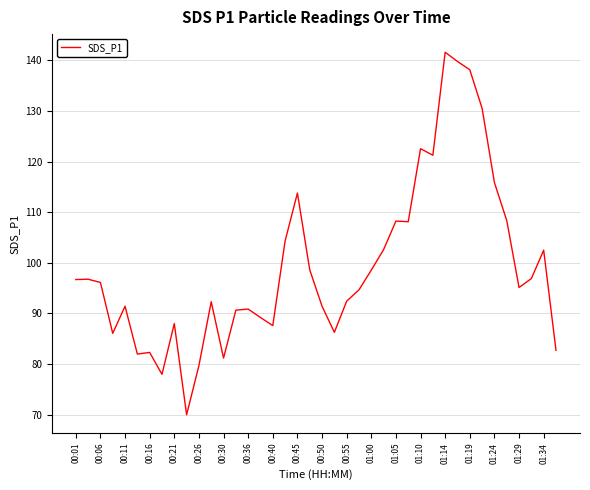

What is the smallest value displayed?

70.0